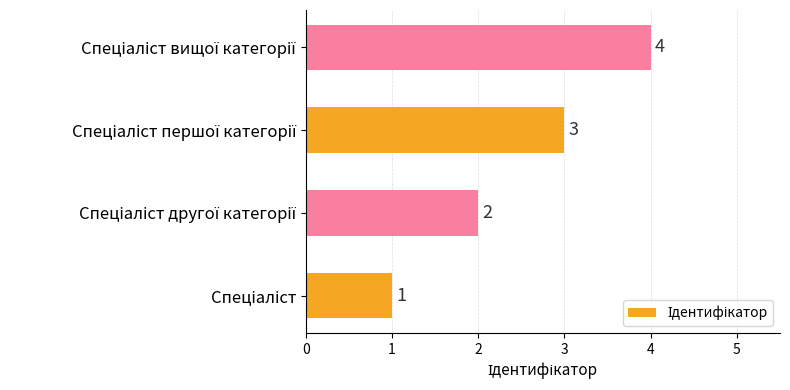

What is the sum of all values?

10